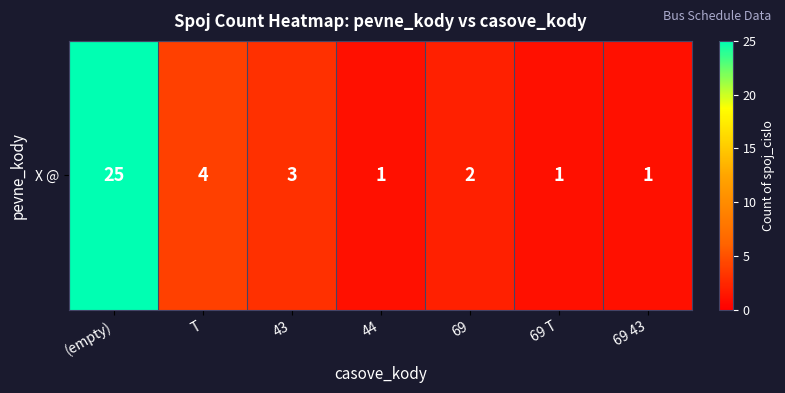

Reading right to left, list all the values displayed in this chart.

69 43=1	69 T=1	69=2	44=1	43=3	T=4	(empty)=25